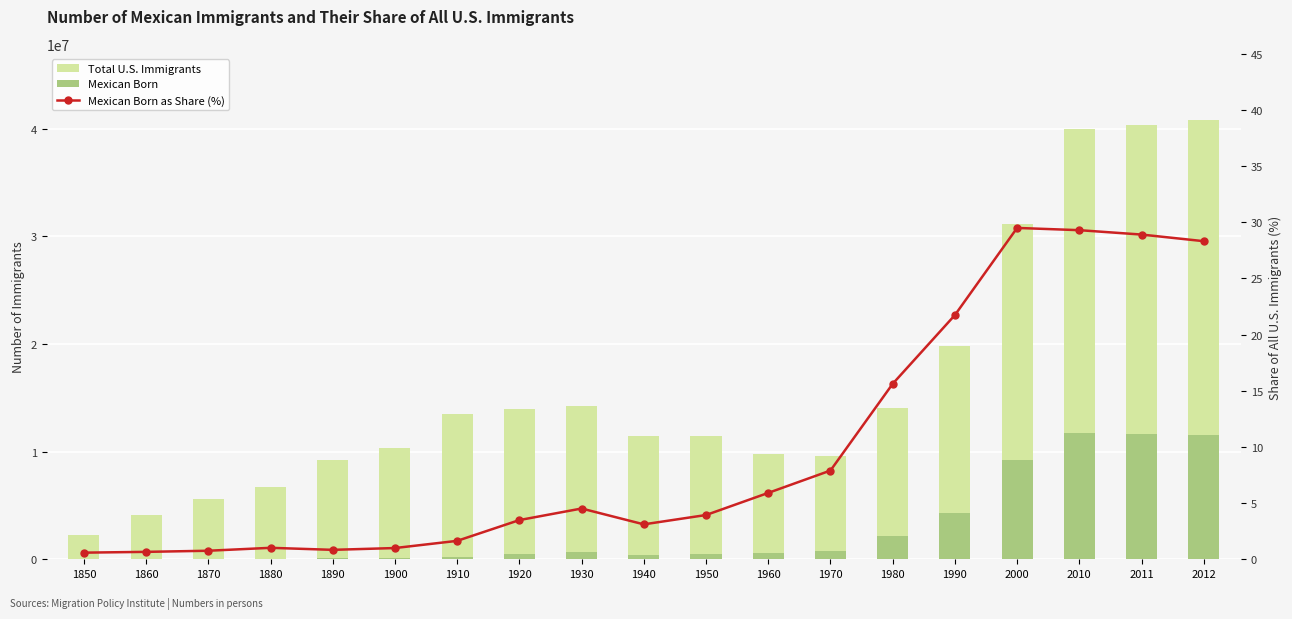

What is the smallest value displayed?

0.6